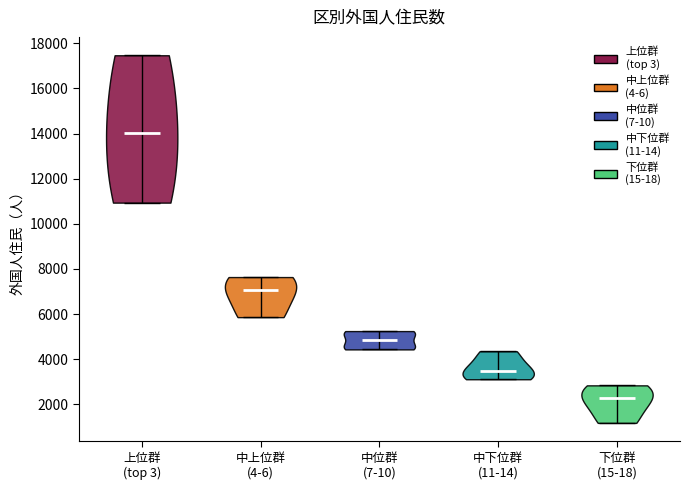

Which violin has the lowest median line?

下位群 (15-18)